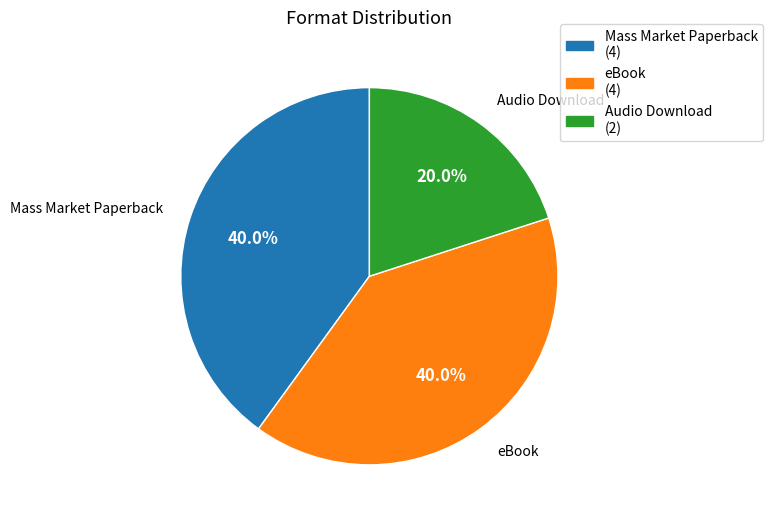

Does eBook account for over 50% of the chart?

No